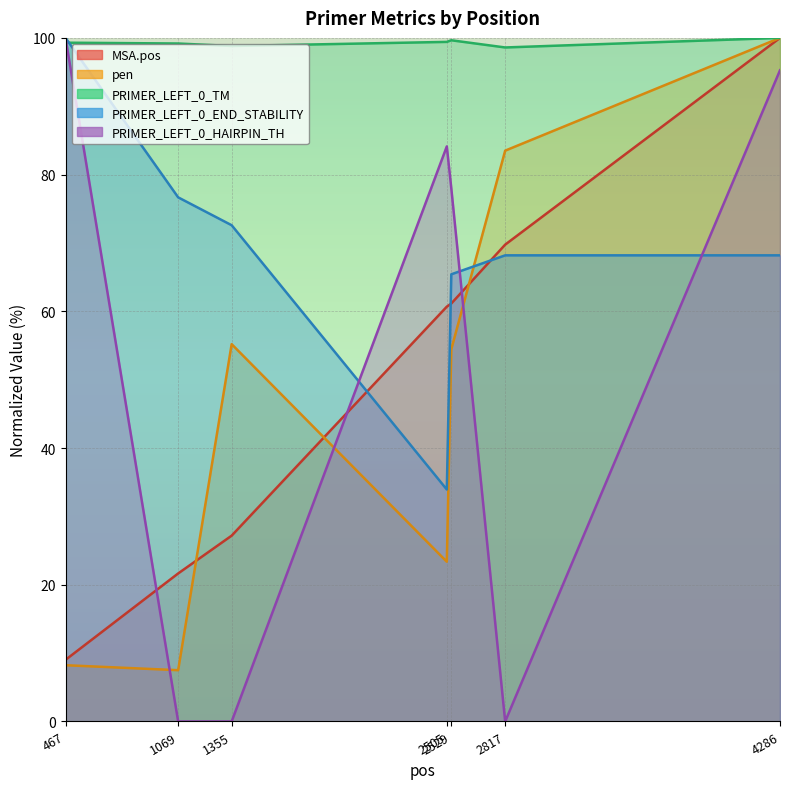

What is the value of the pen point at the 4th from the left?

23.4